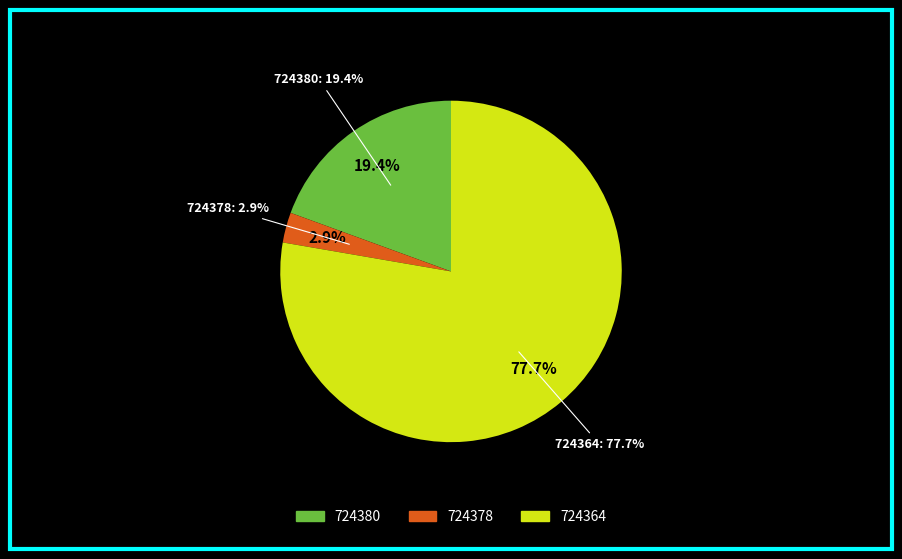

To the nearest percent, what percentage of the pie is 724364?

78%